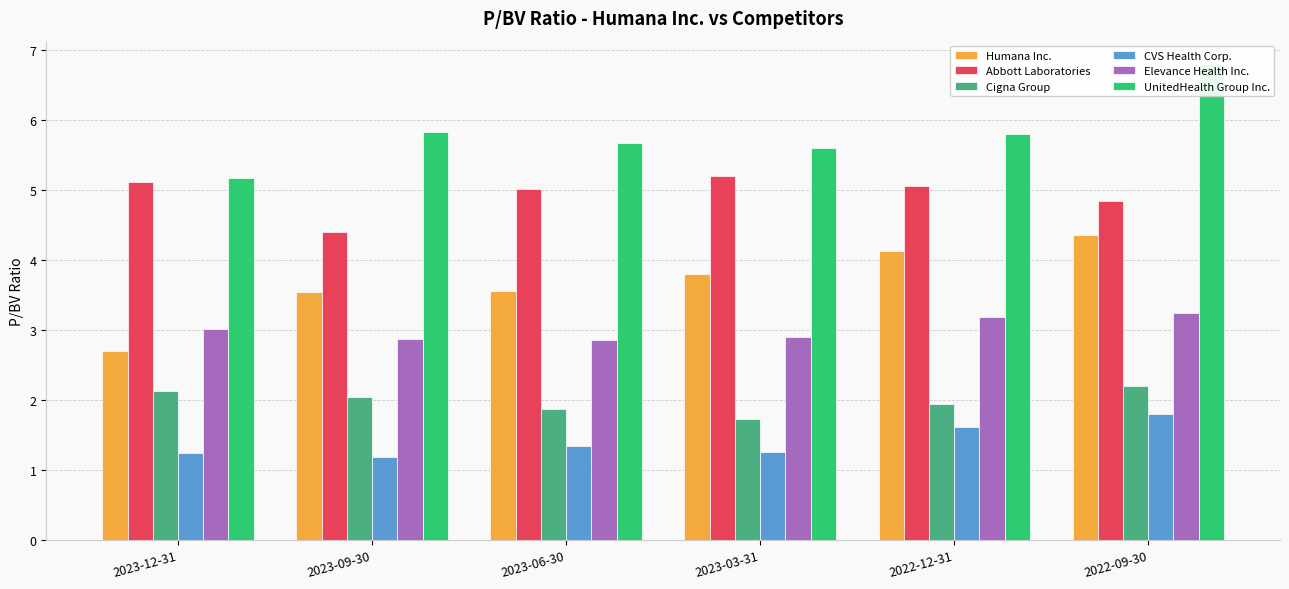

Which series has the largest total across all categories?

UnitedHealth Group Inc.